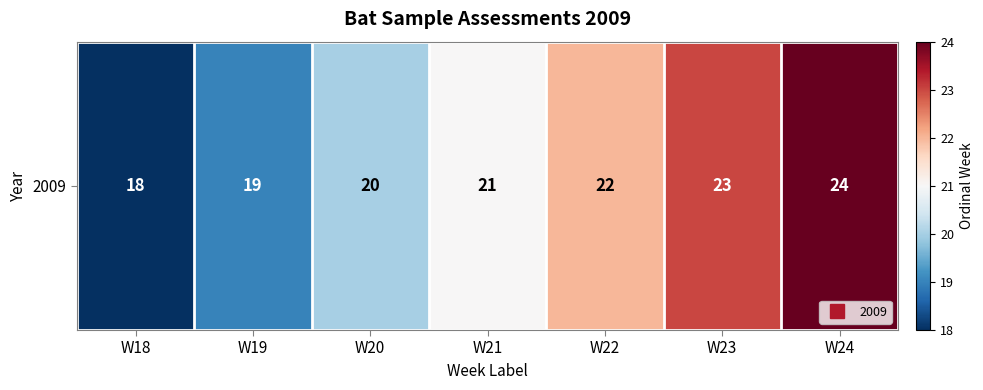

Which label corresponds to the largest value in the chart?

W24